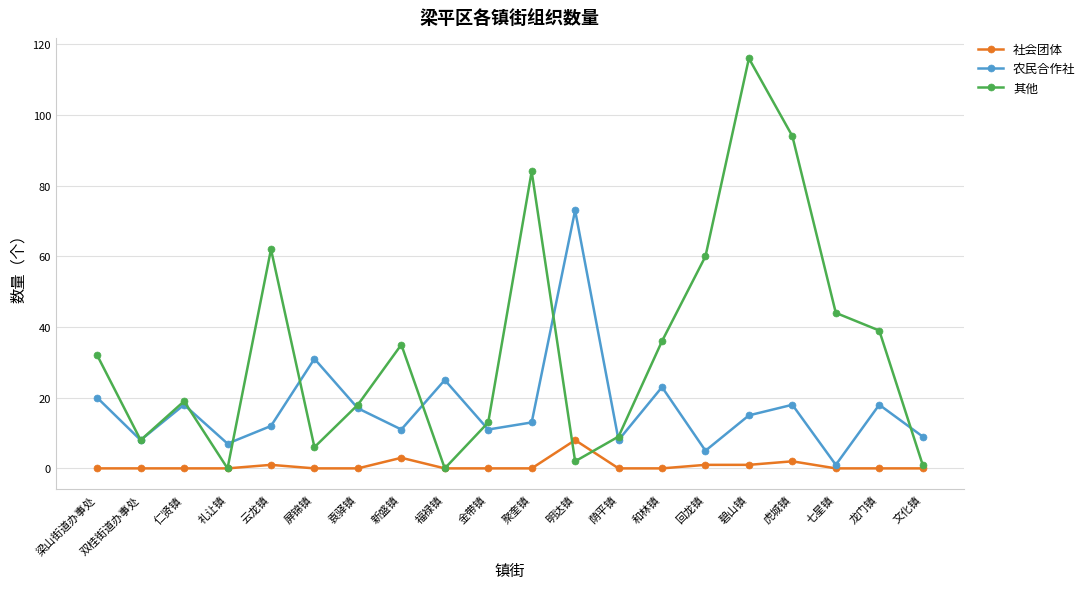

At how many categories does at least one series exceed 99?

1